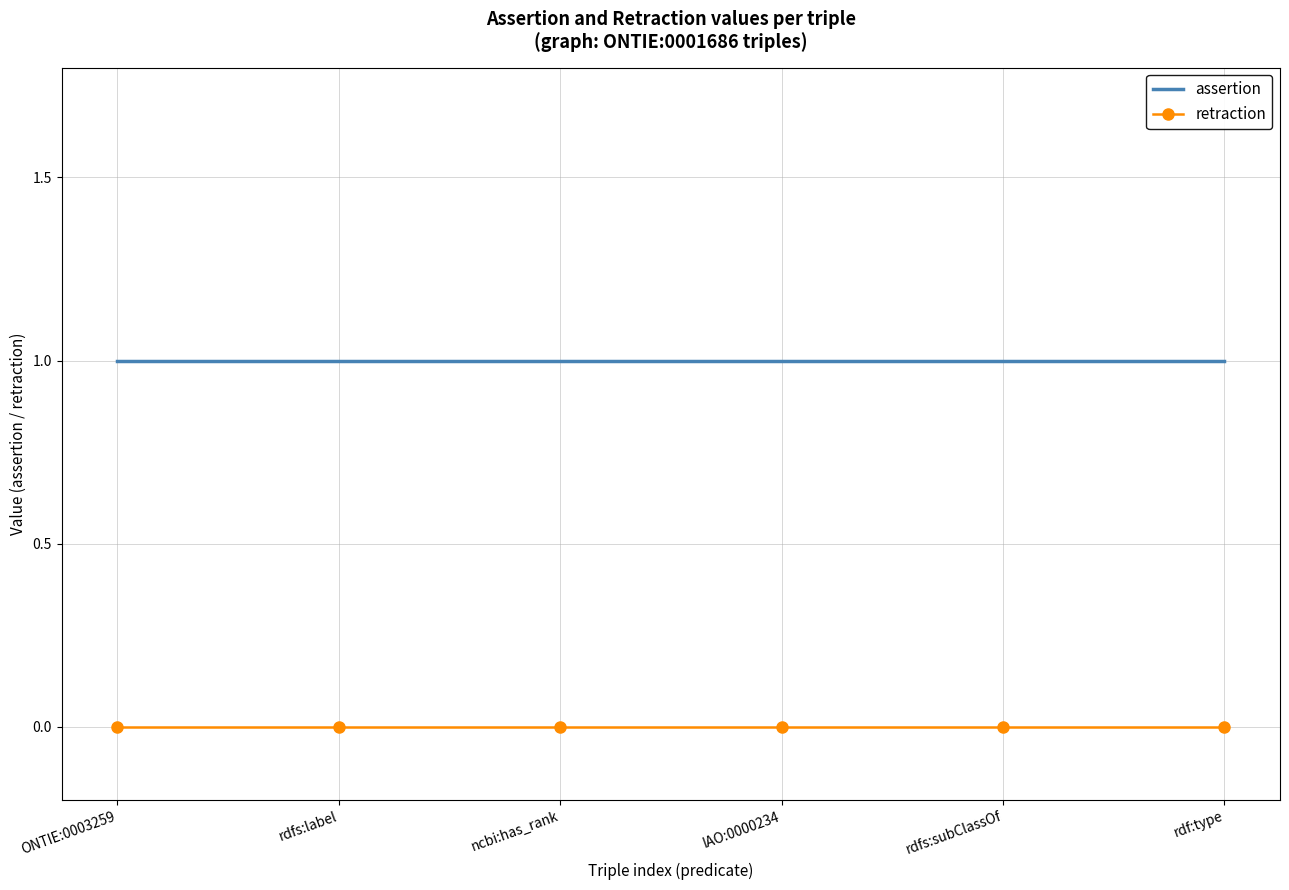

What position from the right is IAO:0000234?

3